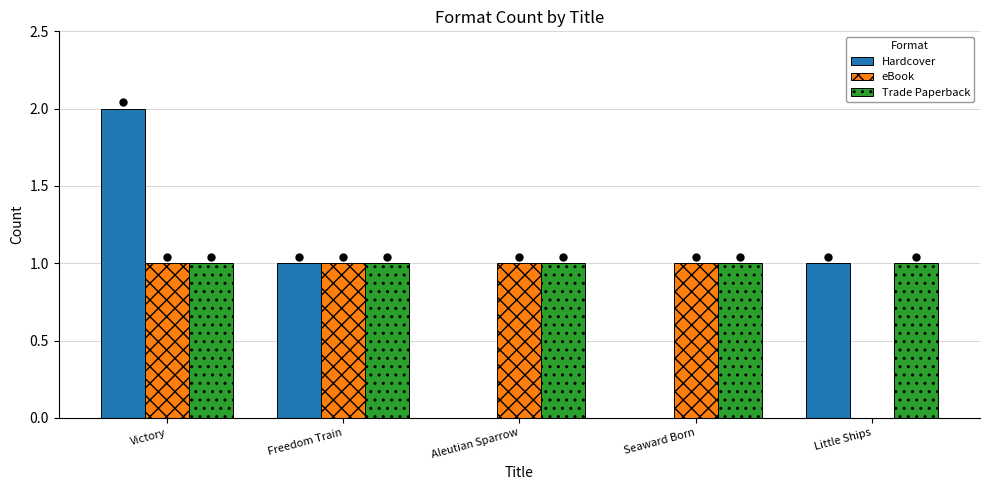

Which series has the largest total across all categories?

Trade Paperback